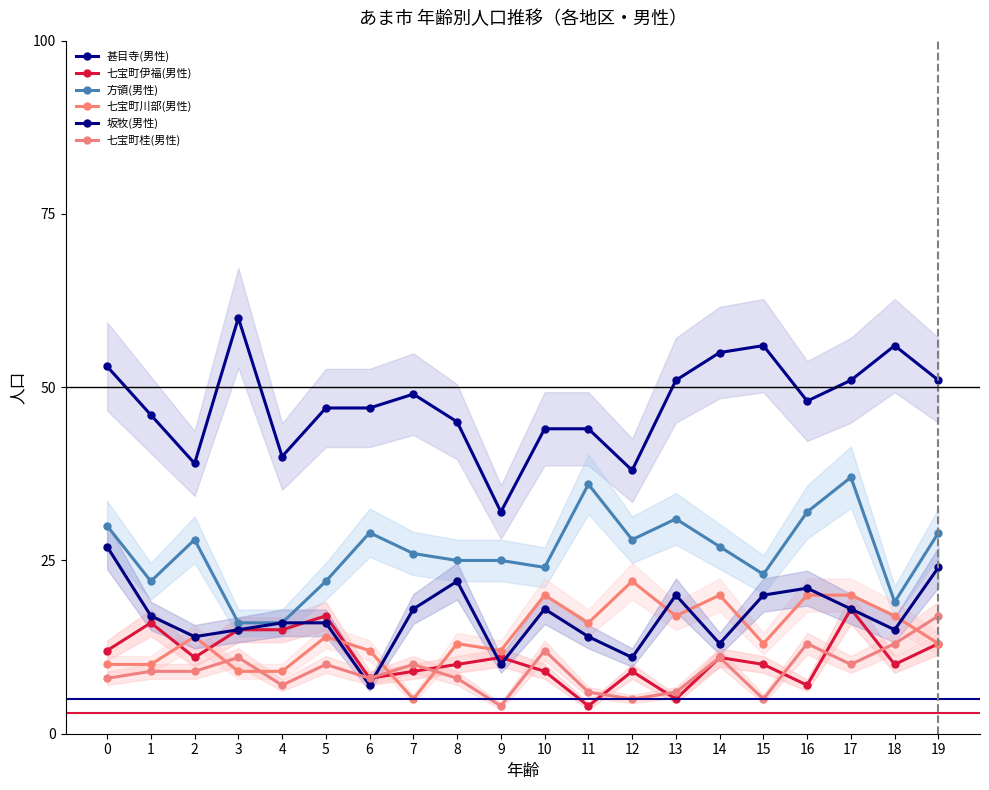

At 0, list the series in order from smallest to largest.

七宝町桂(男性), 七宝町川部(男性), 七宝町伊福(男性), 坂牧(男性), 方領(男性), 甚目寺(男性)